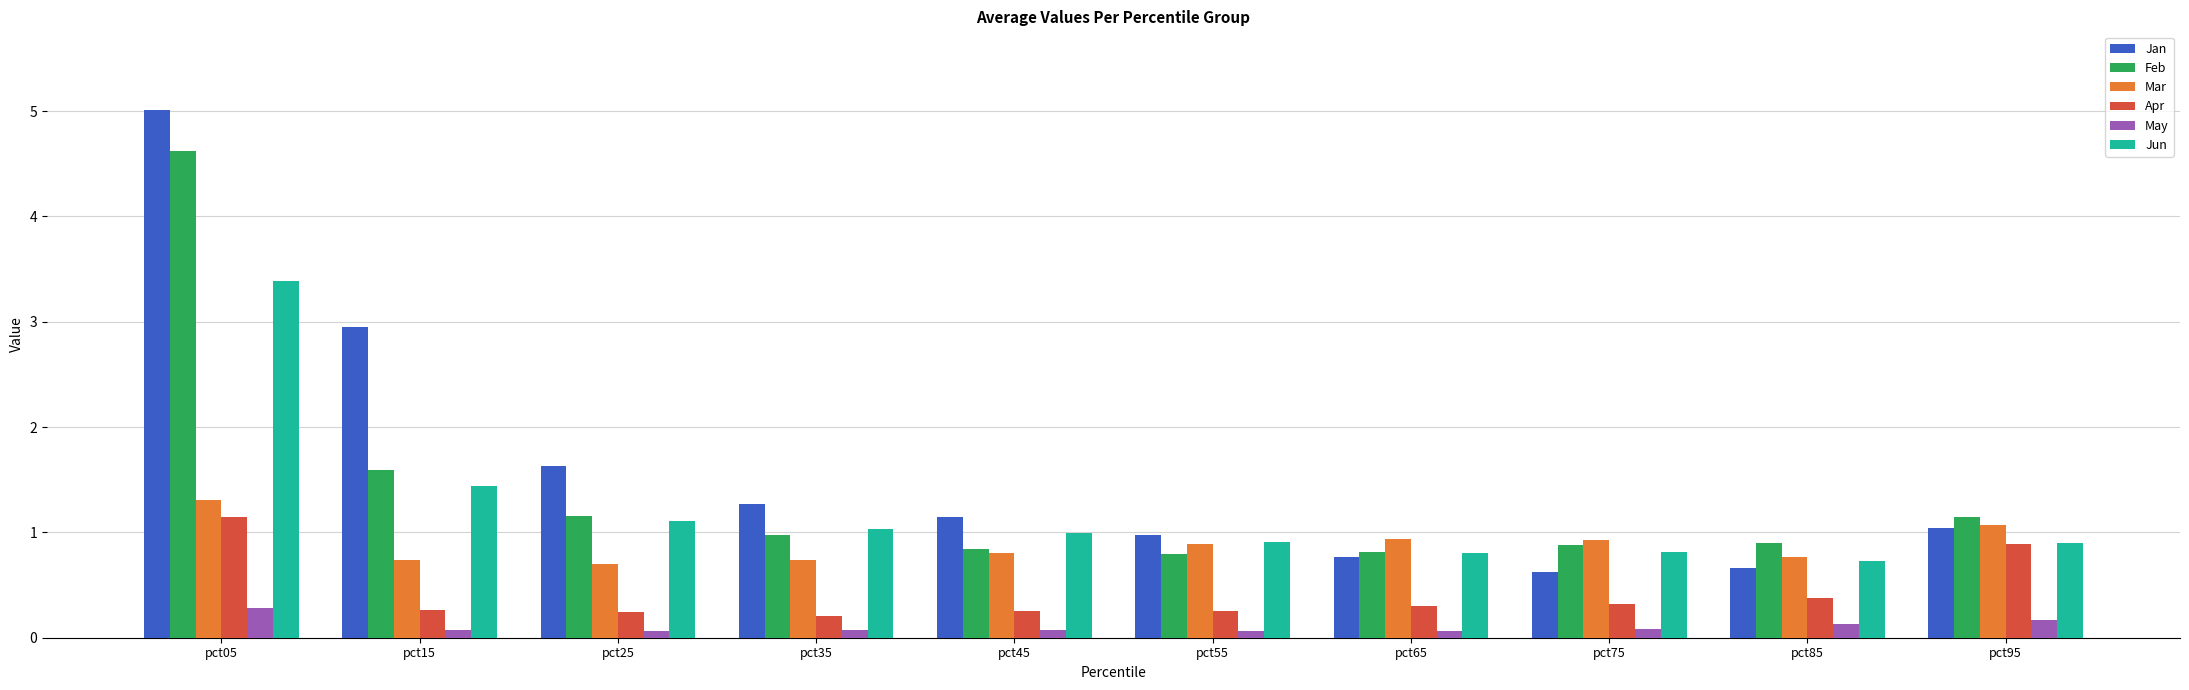

Which series has the largest range (max minus min)?

Jan